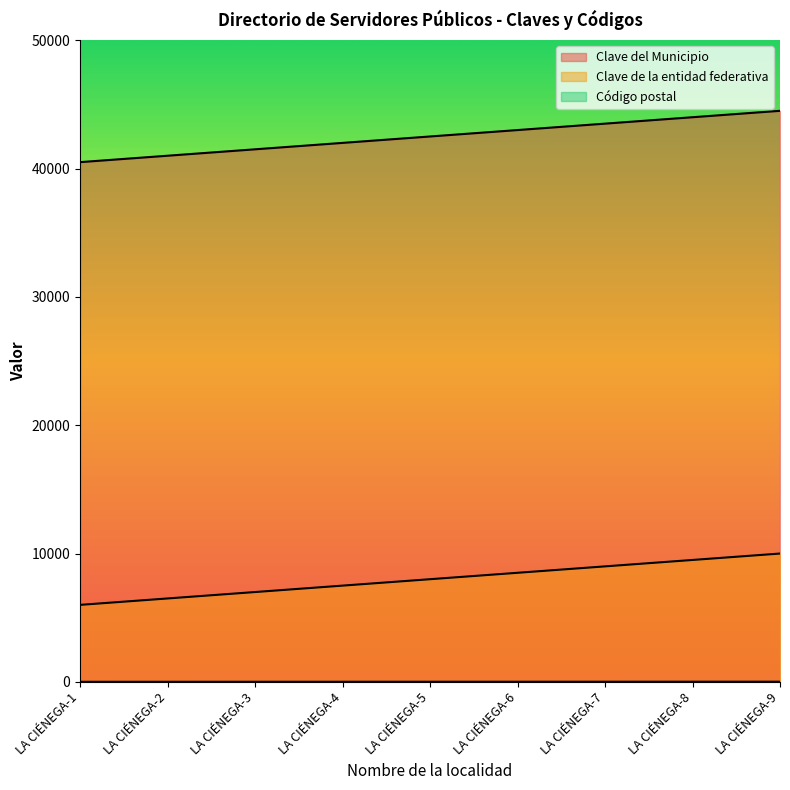

Which label corresponds to the smallest value in the chart?

LA CIÉNEGA-1